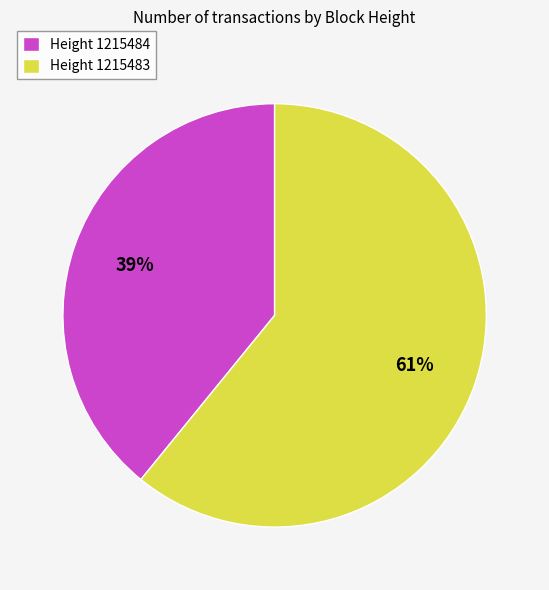

To the nearest percent, what portion does Height 1215483 represent?

61%